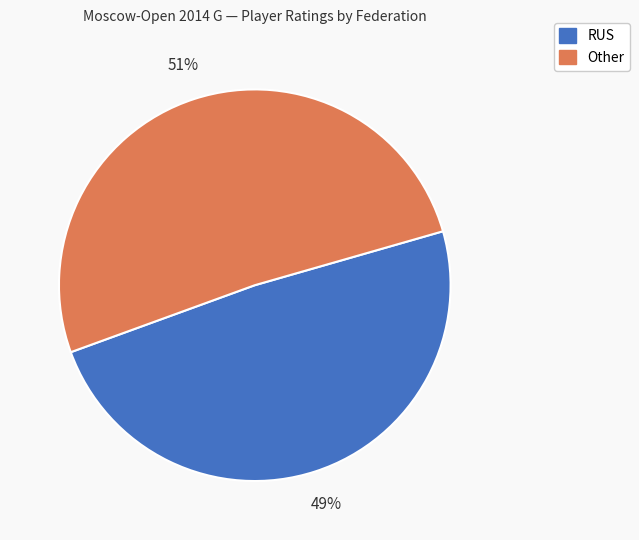

Is there any slice that represents more than half of the pie?

Yes